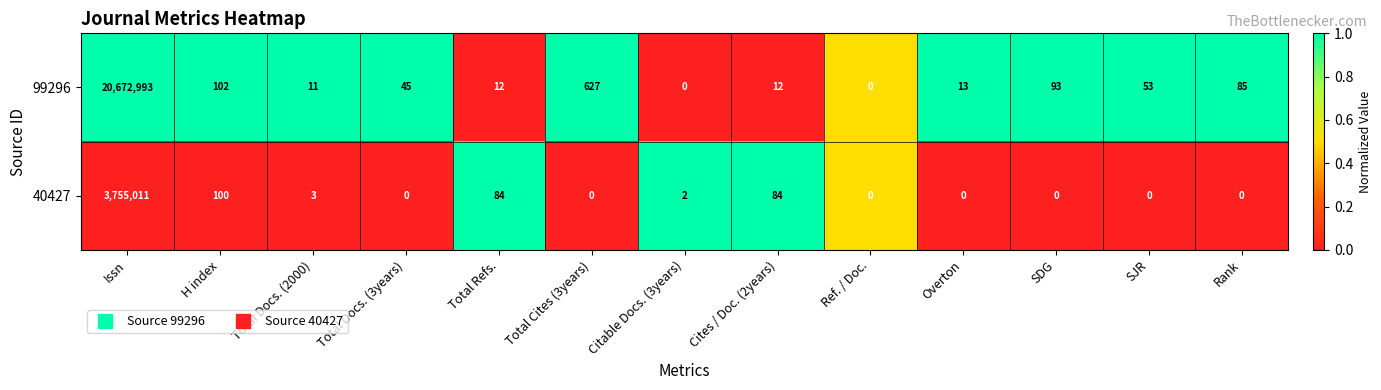

What is the average value of the 40427 series?

288868